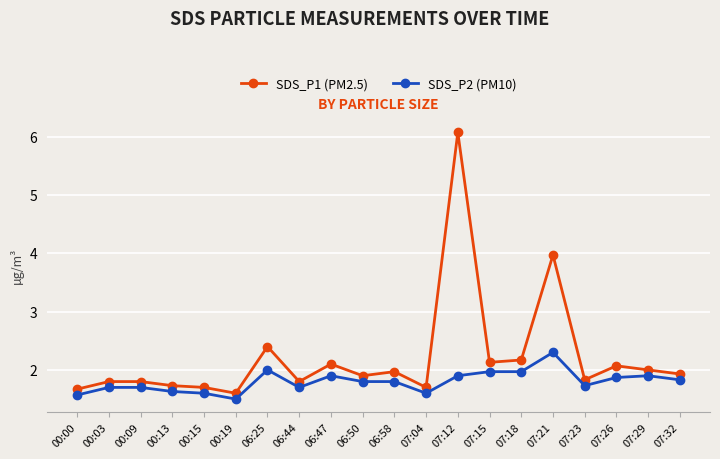

At how many categories does at least one series exceed 4?

1